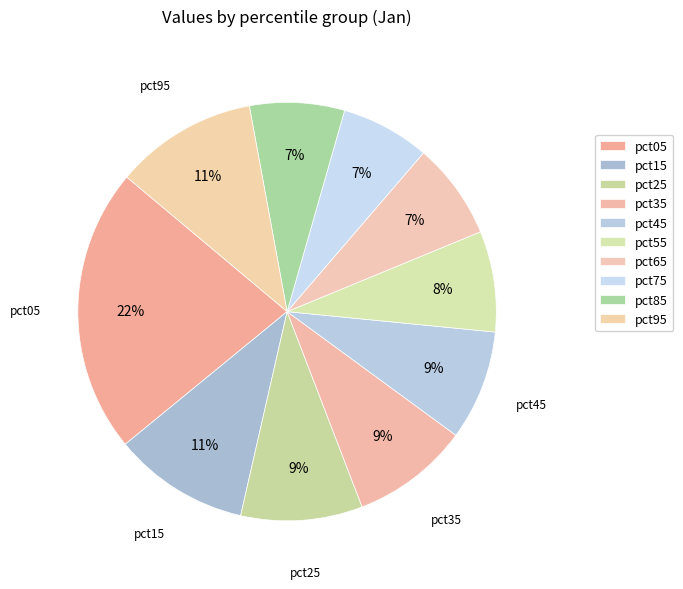

To the nearest percent, what is the difference between the pct65 and pct05 slice percentages?

15%